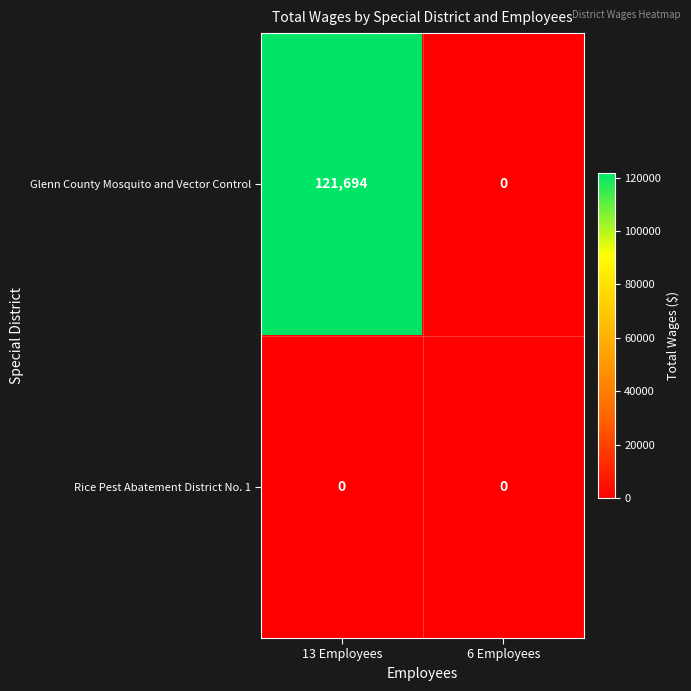

Reading left to right, extract all data points from this chart.

Glenn County Mosquito and Vector Control: 121694	0
Rice Pest Abatement District No. 1: 0	0